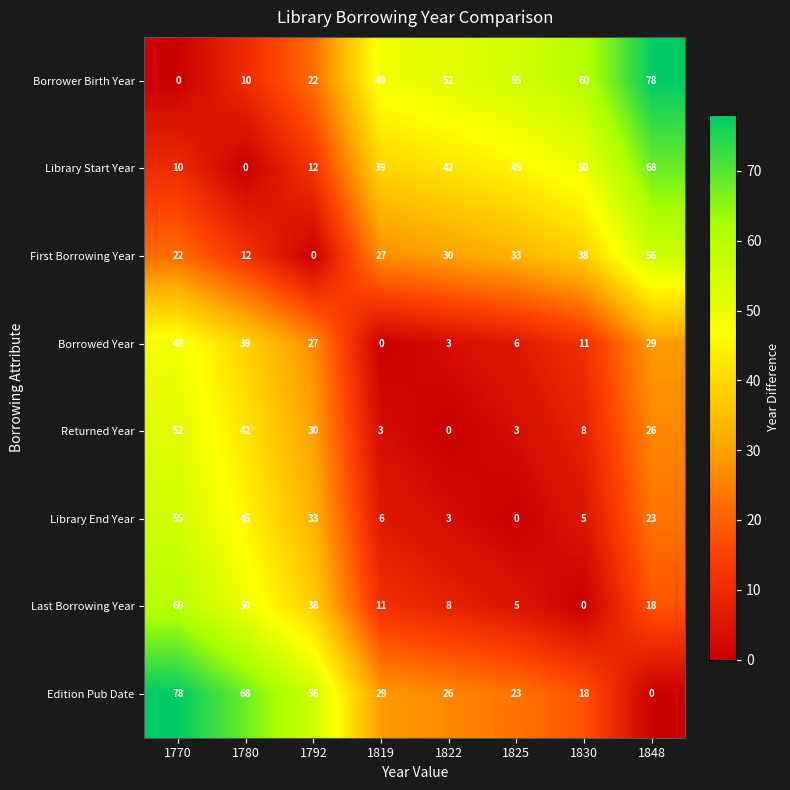

Which series has the largest total across all categories?

Borrower Birth Year